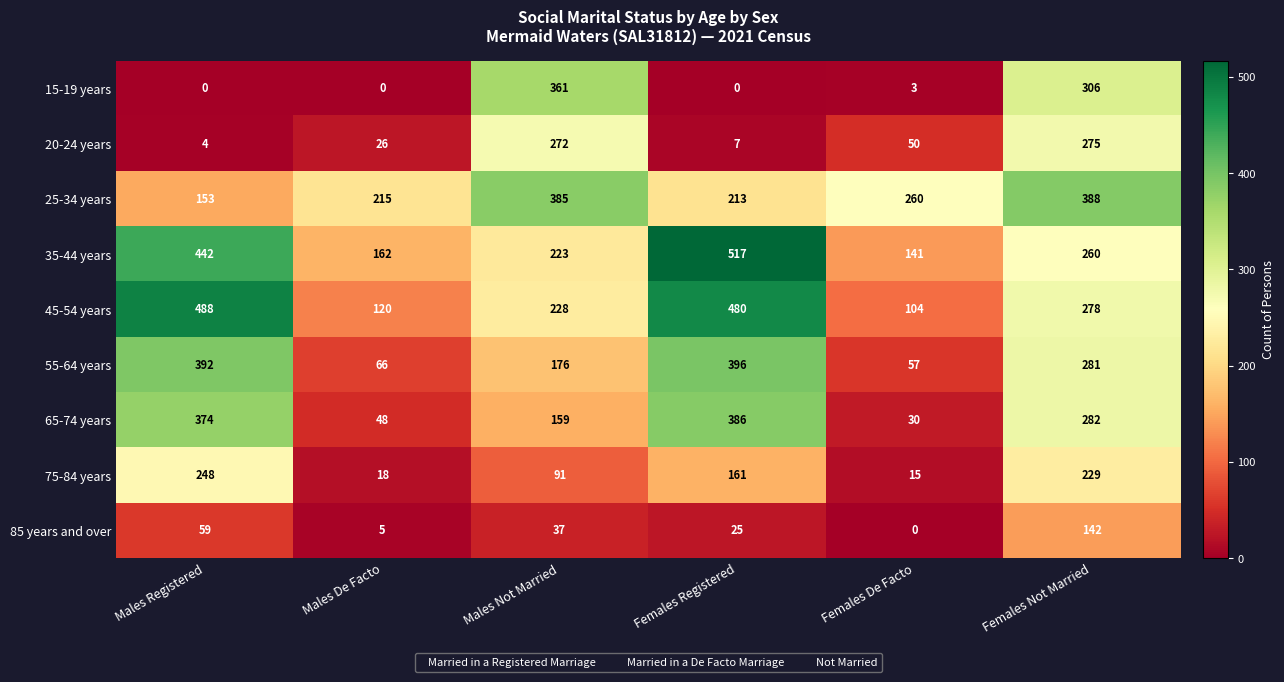

What is the difference between the maximum and second lowest values in the 35-44 years series?

355